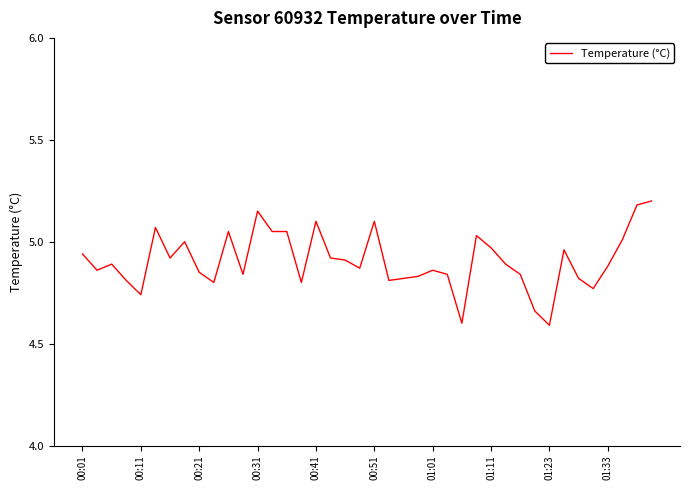

What is the difference between the maximum and minimum values?

0.6